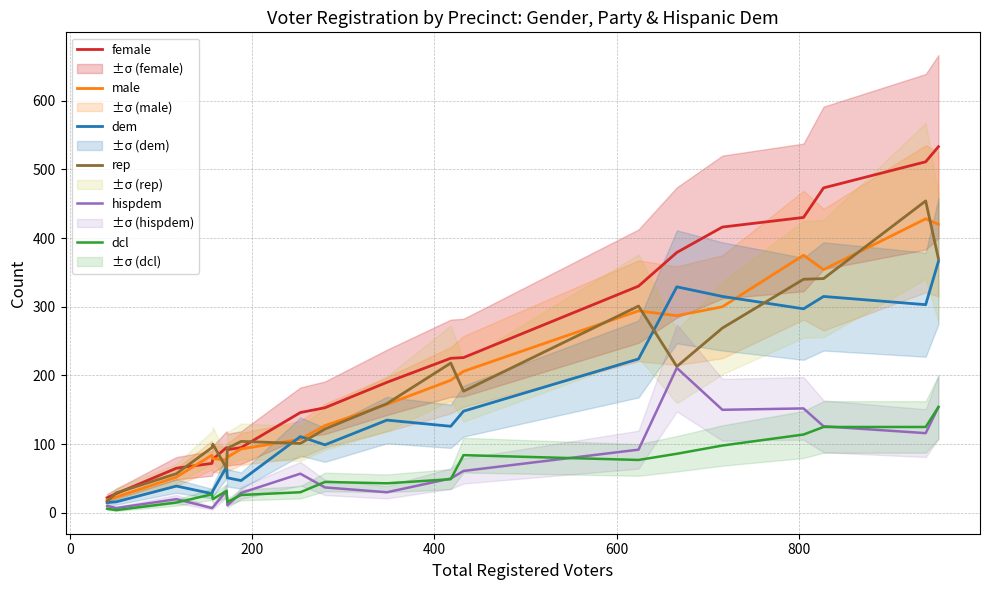

What is the maximum value shown in the chart?

533